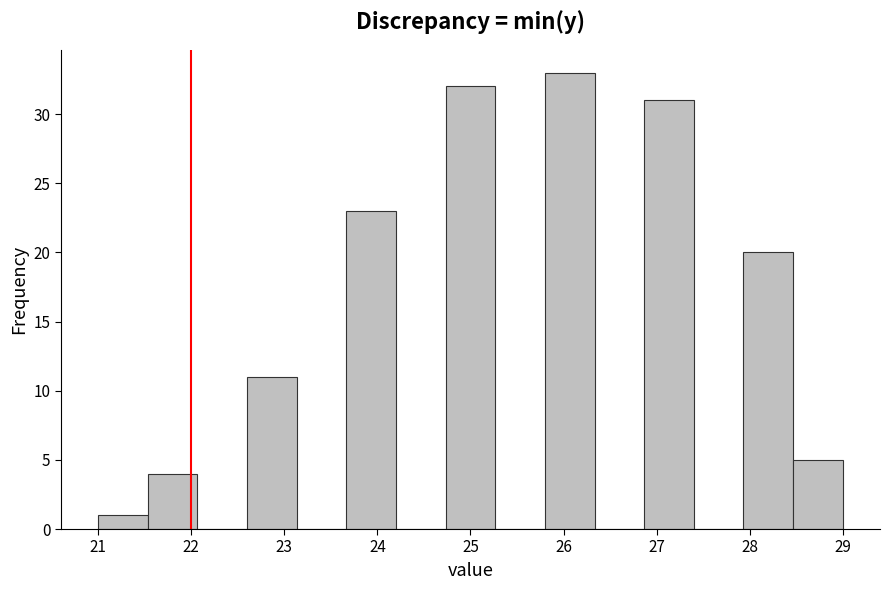

Reading left to right, transcribe this chart: for each bar, give the range it covers on the x-axis and its height. Neither the bar edges nor the heights are printed on the chart, so give them approximately, as read against the axes.

21.0 to 21.5: 1
21.5 to 22.1: 4
22.1 to 22.6: 0
22.6 to 23.1: 11
23.1 to 23.7: 0
23.7 to 24.2: 23
24.2 to 24.7: 0
24.7 to 25.3: 32
25.3 to 25.8: 0
25.8 to 26.3: 33
26.3 to 26.9: 0
26.9 to 27.4: 31
27.4 to 27.9: 0
27.9 to 28.5: 20
28.5 to 29.0: 5